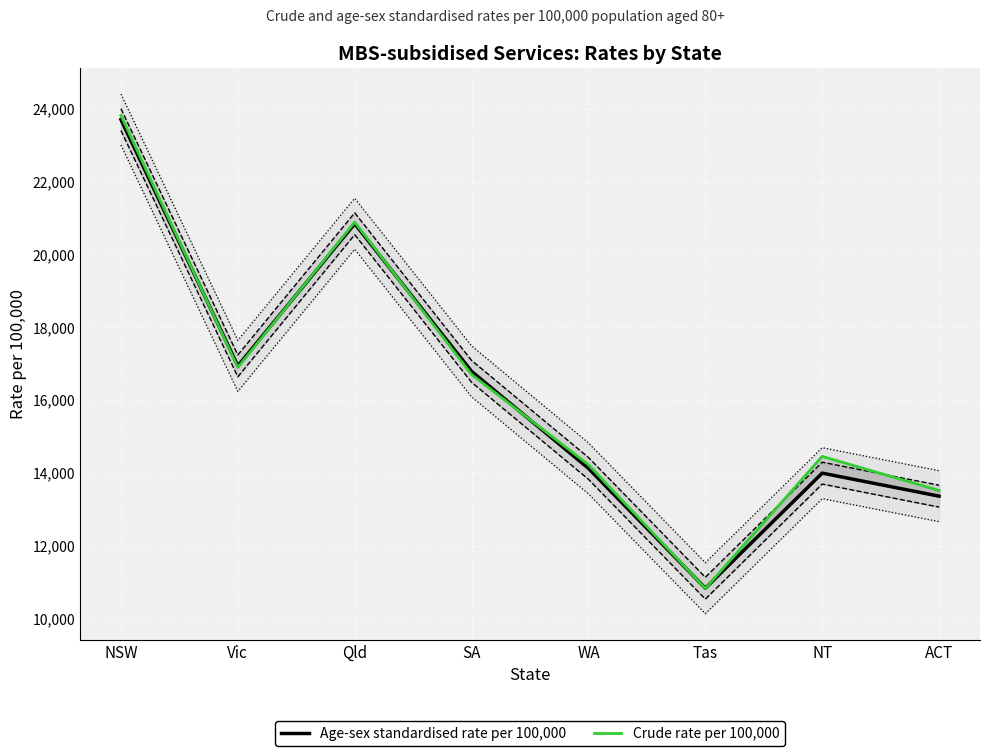

How many data points does each series have?

8